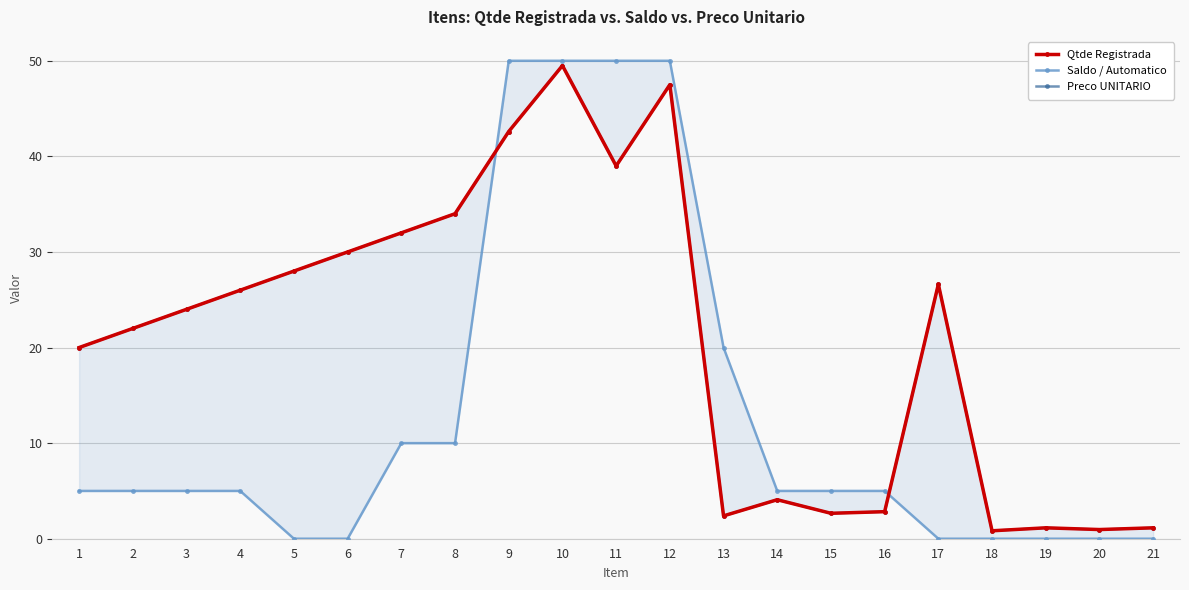

List the labels in order of Saldo / Automatico value, smallest first.

5, 6, 17, 18, 19, 20, 21, 1, 2, 3, 4, 14, 15, 16, 7, 8, 13, 9, 10, 11, 12